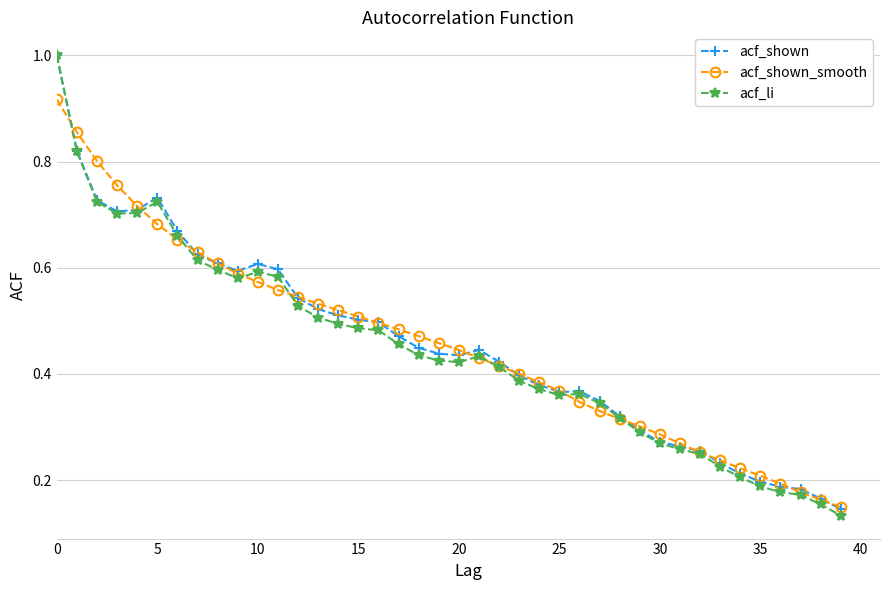

What is the greatest value displayed?

1.0